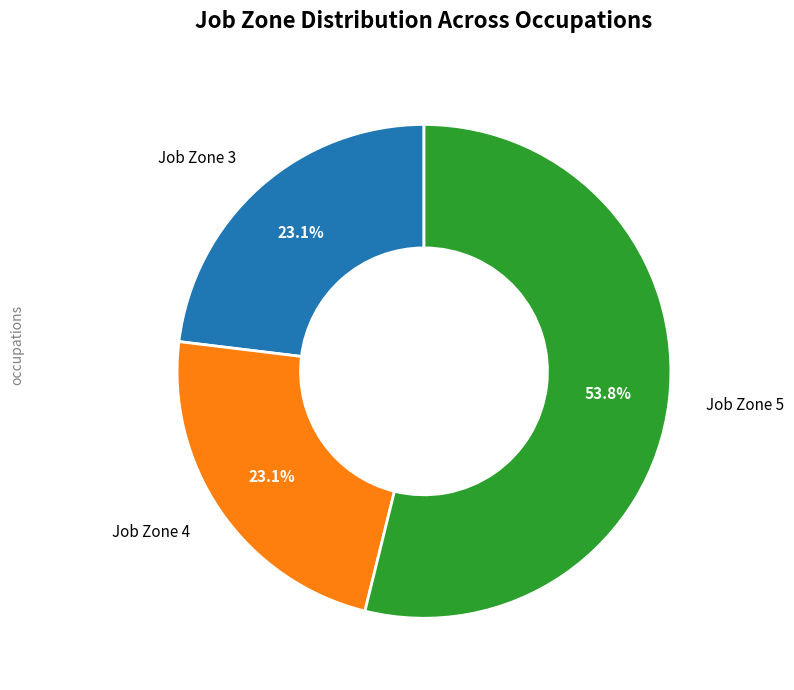

Does any single category account for the majority?

Yes